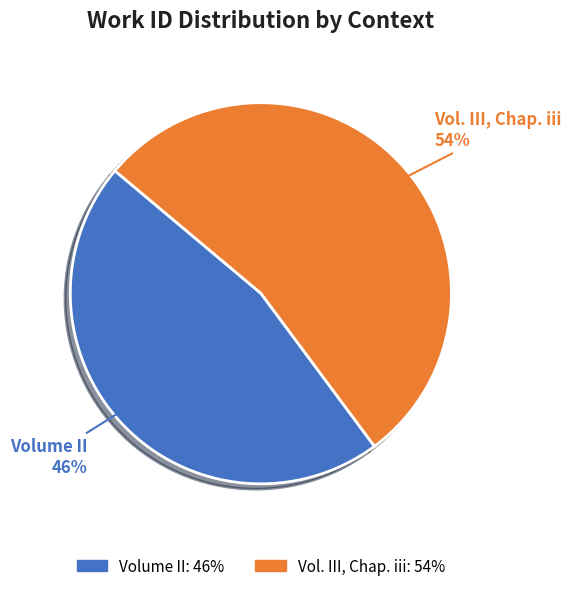

How many segments does this pie chart have?

2